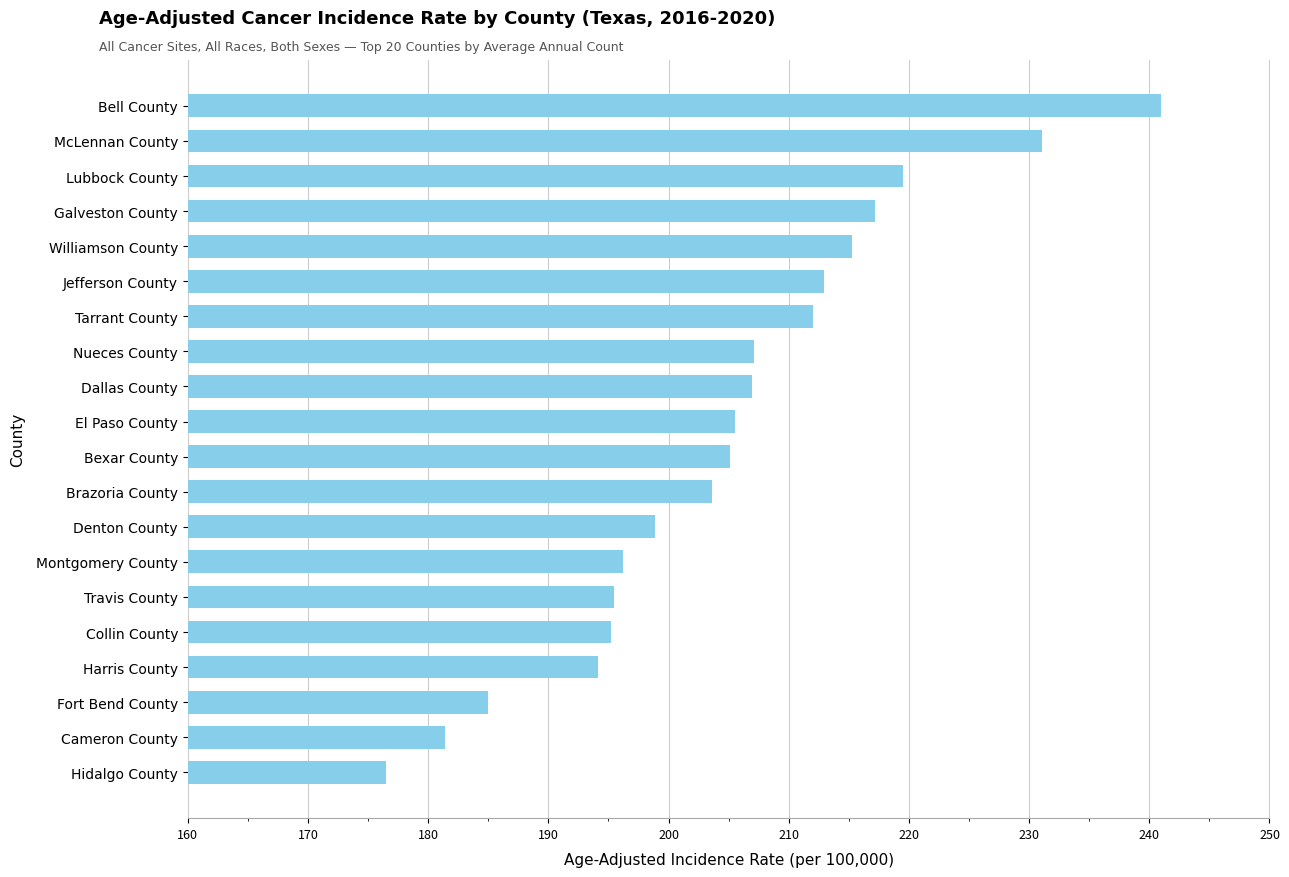

What is the difference between the maximum and minimum values?

64.5